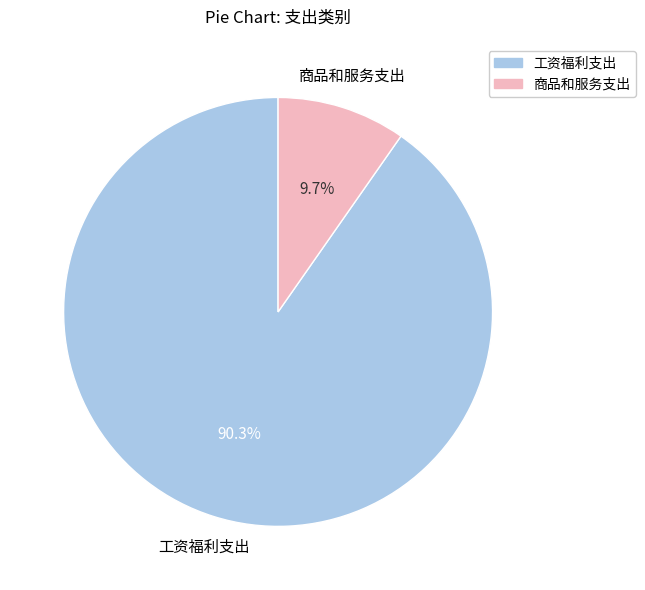

What percentage do 商品和服务支出 and 工资福利支出 together represent?

100.0%